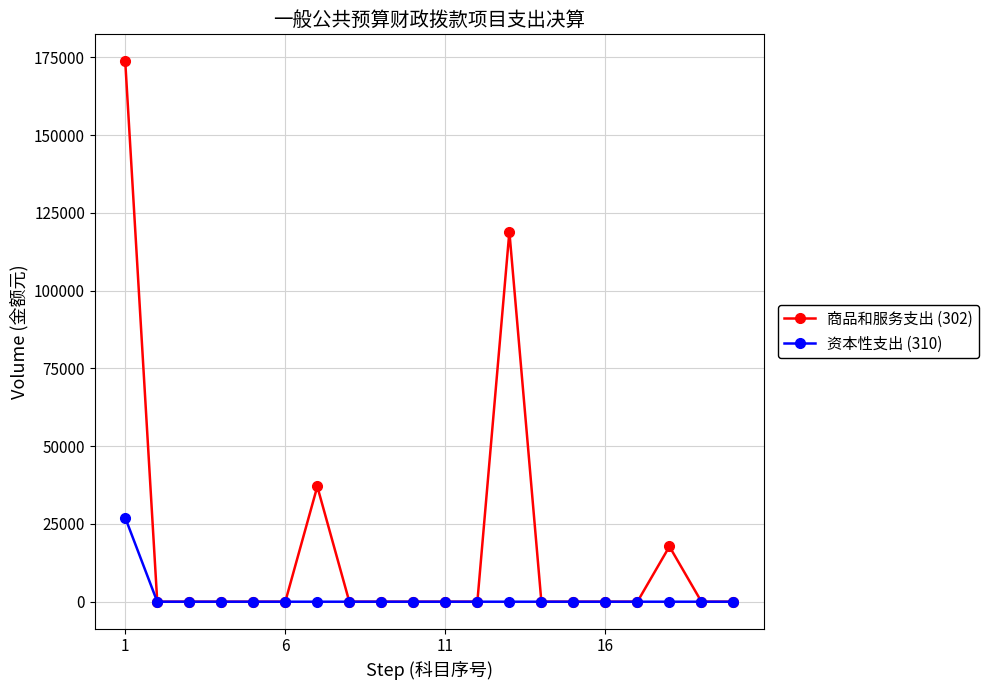

Which series has the largest total across all categories?

商品和服务支出 (302)